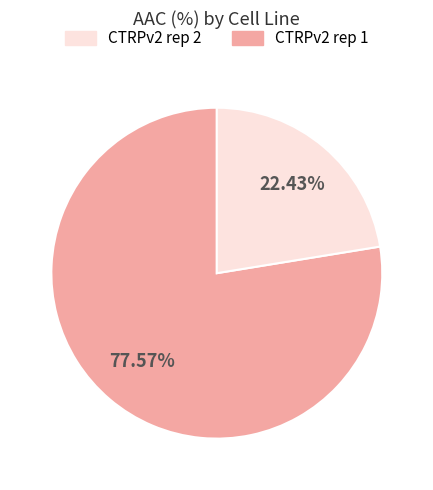

Does any single category account for the majority?

Yes